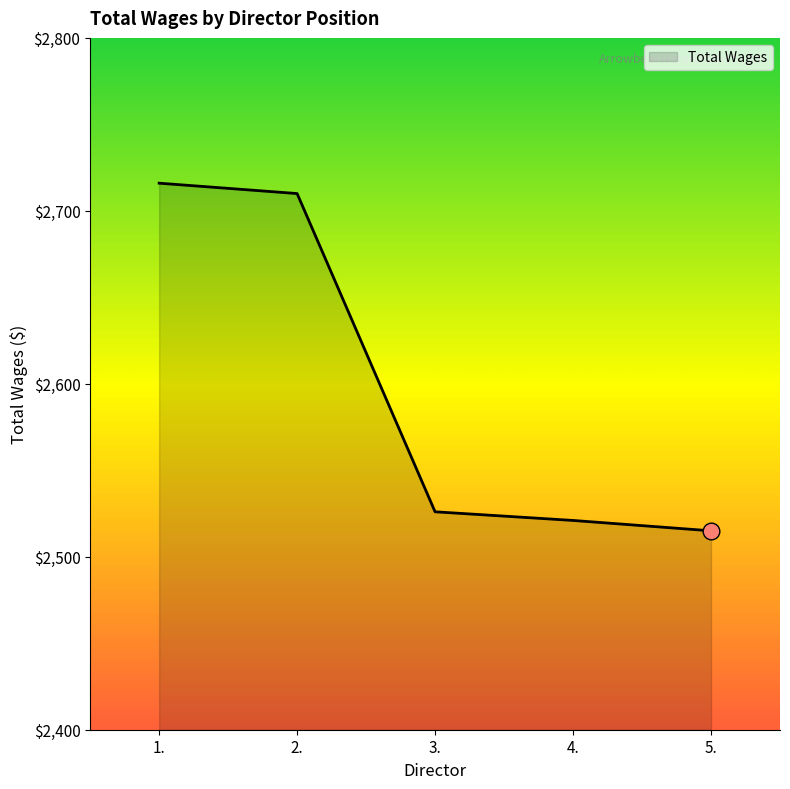

What is the sum of all values?

12988